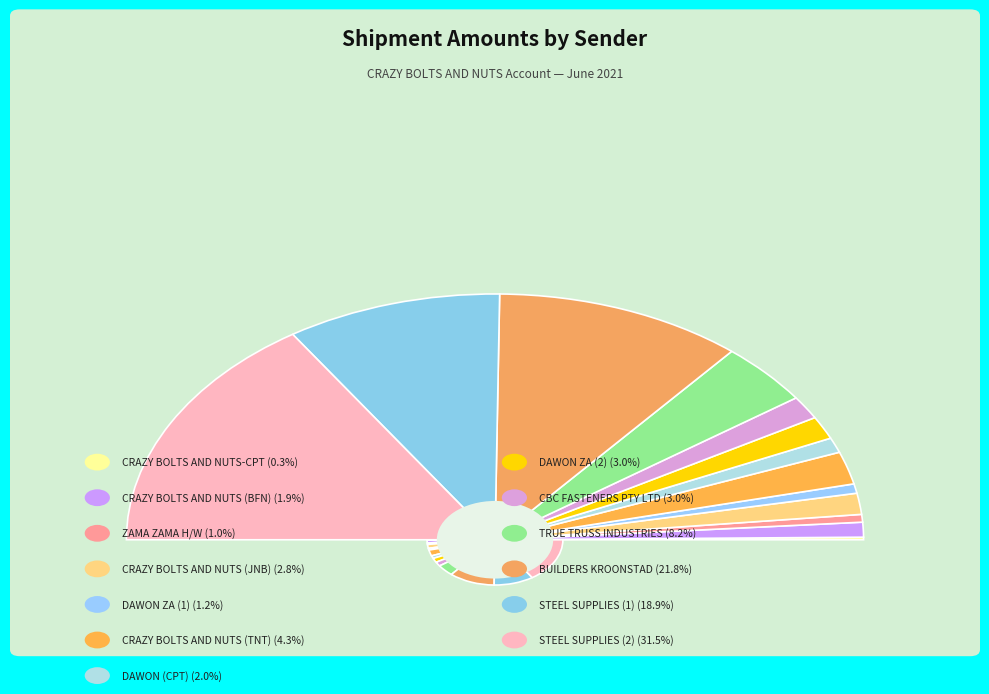

To the nearest percent, what is the combined percentage of TRUE TRUSS INDUSTRIES and DAWON ZA (1)?

9%